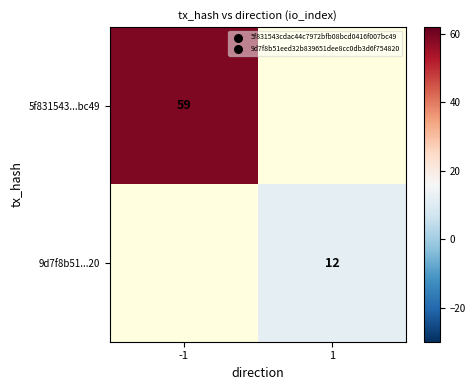

Is it true that 9d7f8b51...20 equals 8 at 1?

False